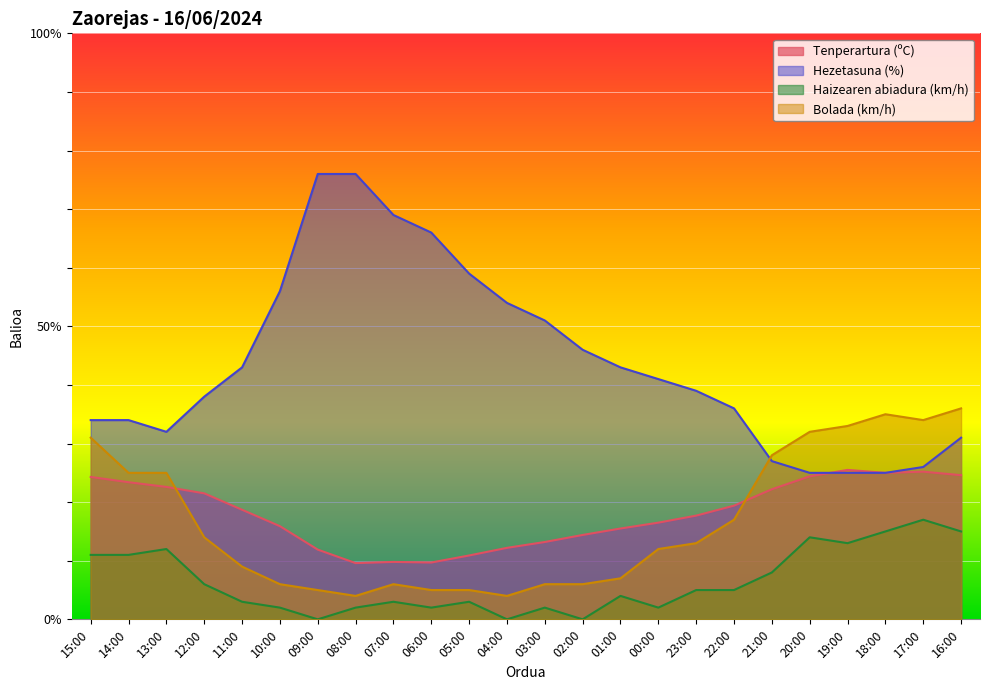

What are all the series names shown in the legend?

Tenperartura (ºC), Hezetasuna (%), Haizearen abiadura (km/h), Bolada (km/h)